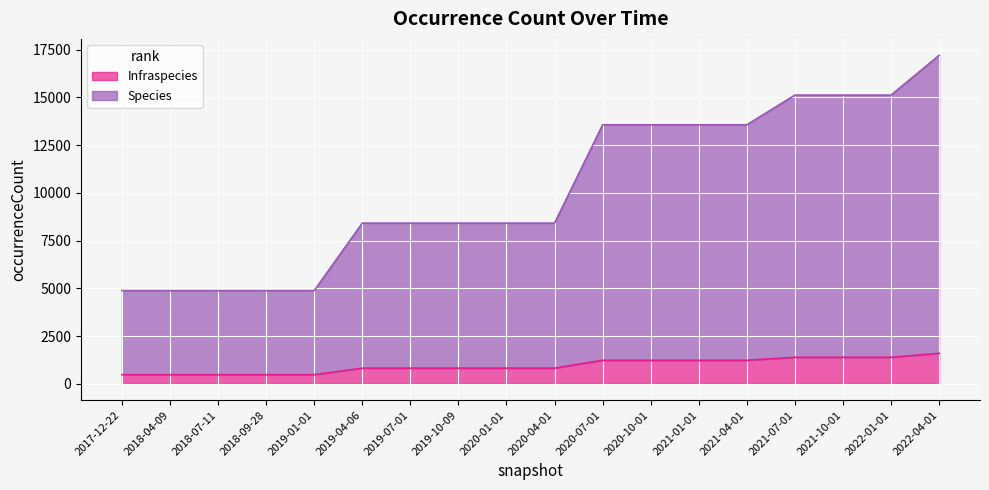

What is the smallest value displayed?

477